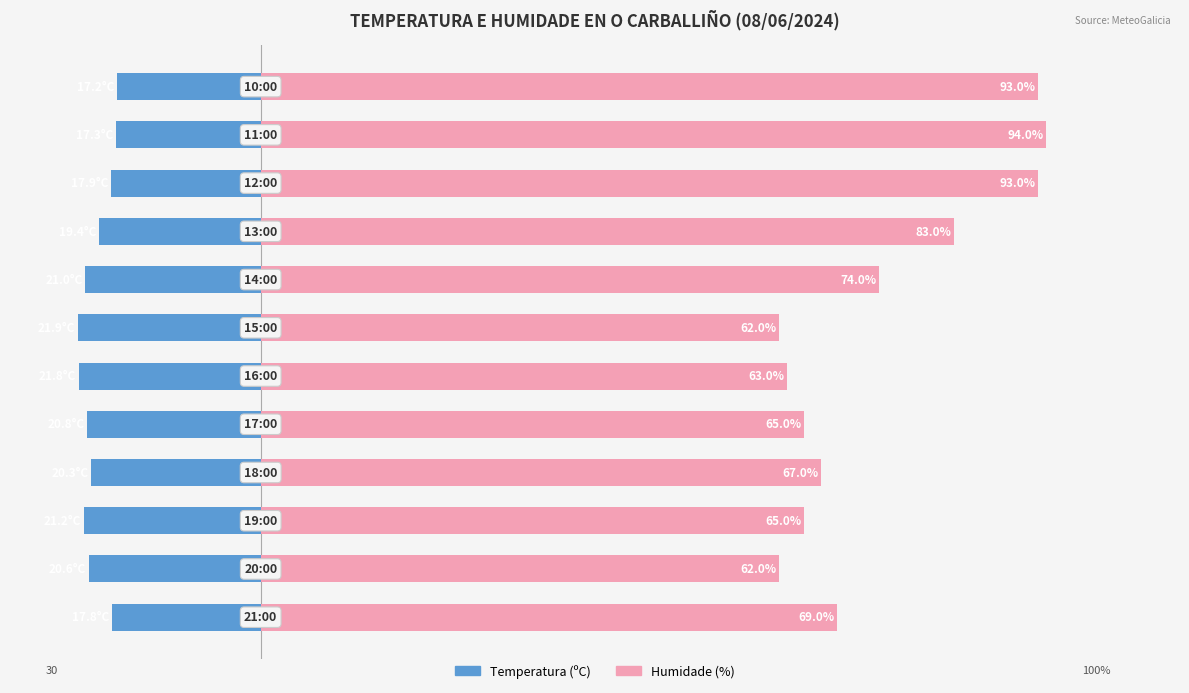

Reading left to right, list all the values displayed in this chart.

Temperatura (ºC): -17.8	-20.6	-21.2	-20.3	-20.8	-21.8	-21.9	-21.0	-19.4	-17.9	-17.3	-17.2
Humidade (%): 69.0	62.0	65.0	67.0	65.0	63.0	62.0	74.0	83.0	93.0	94.0	93.0